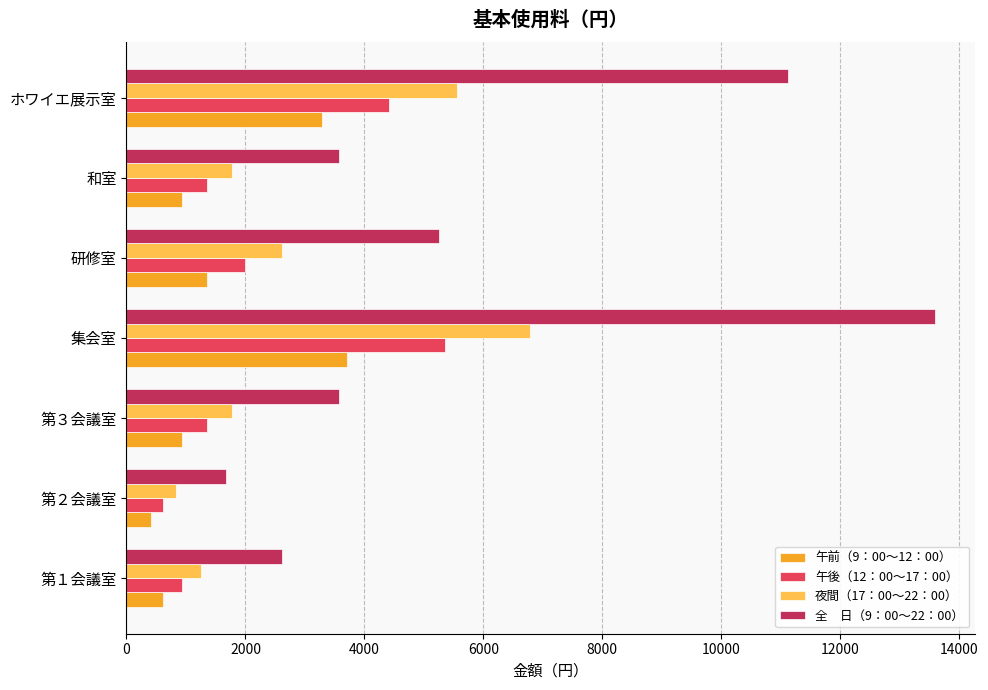

At which category is the sum across all series the highest?

集会室